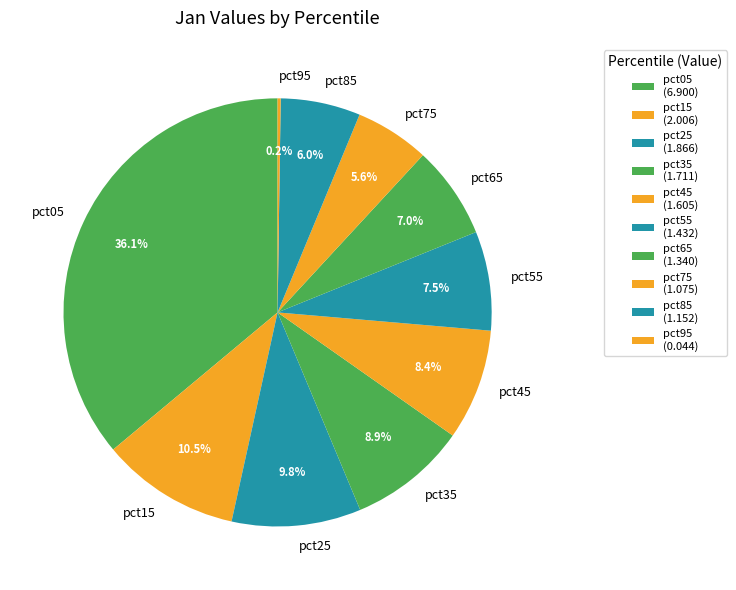

What is the change in value from pct45 to pct55?

-0.2